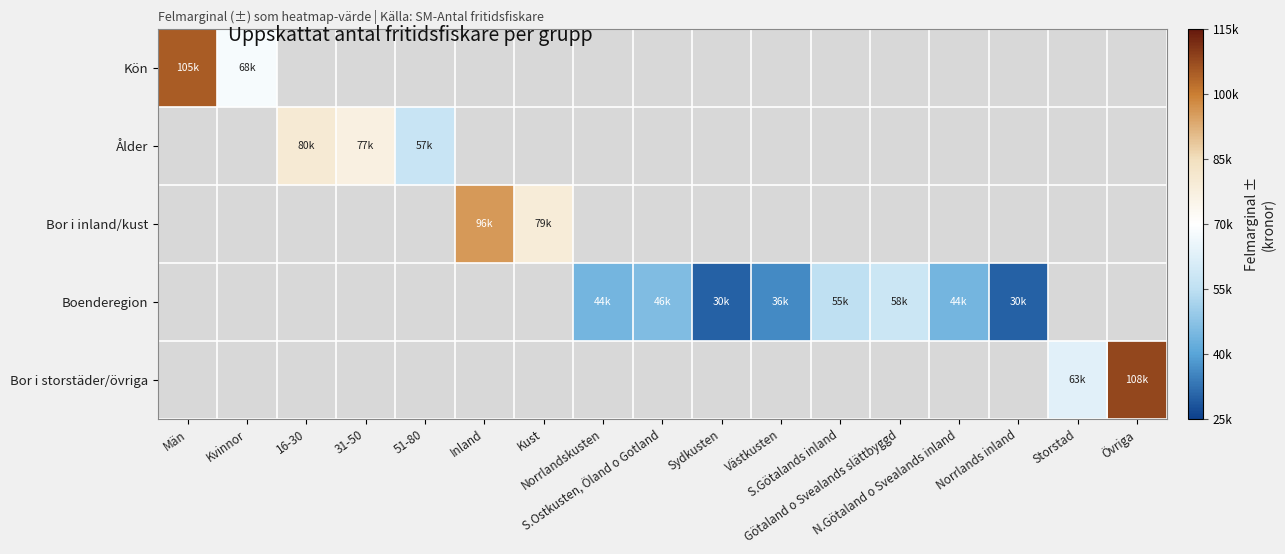

How many data points does each series have?

17